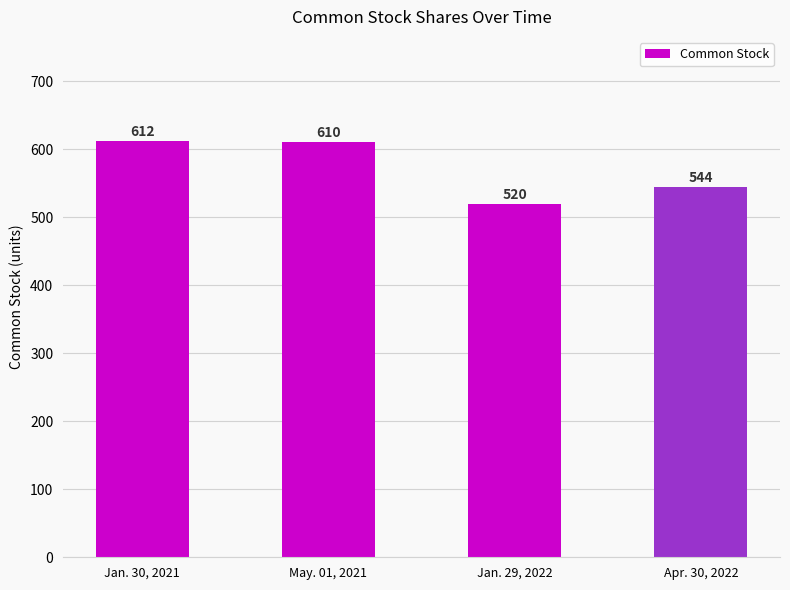

Count the number of data series in this chart.

1